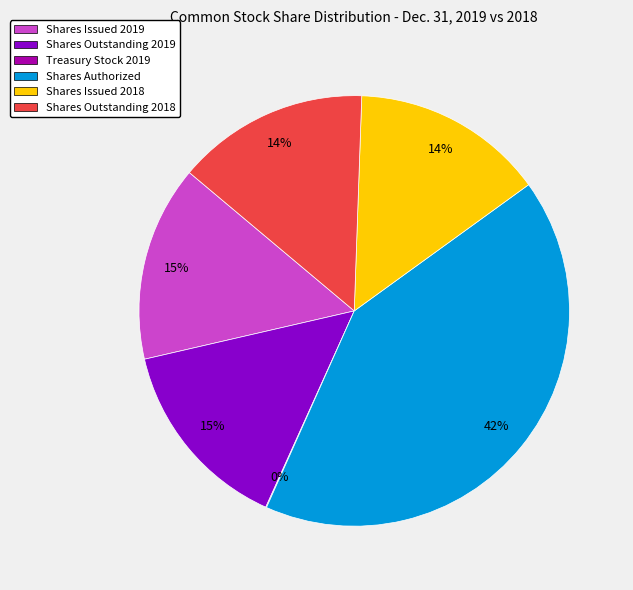

Is it true that Shares Outstanding 2018 is 14% of the pie?

True